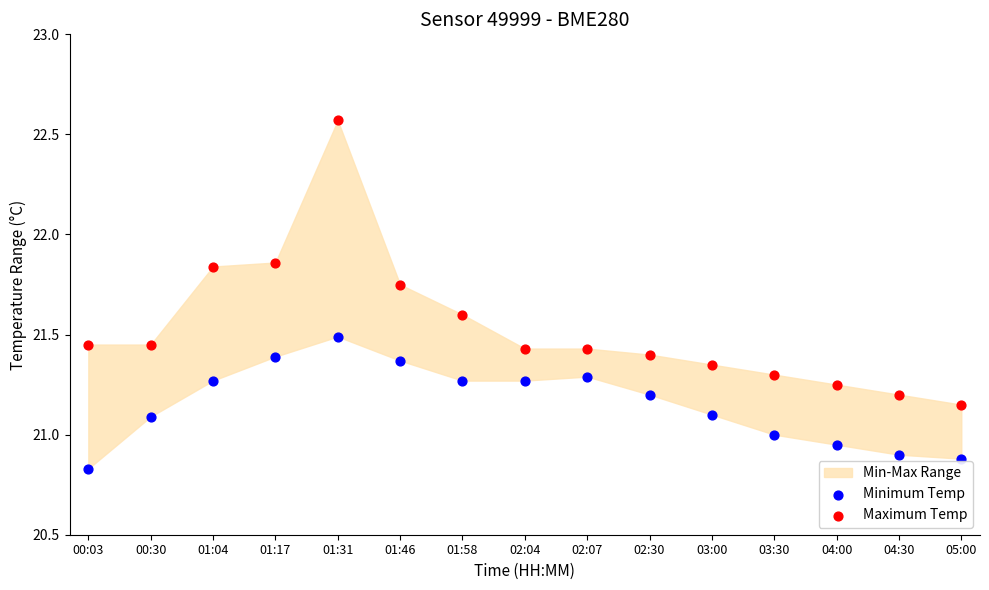

Across all data points, what is the range of Y values (max minus min)?

1.7